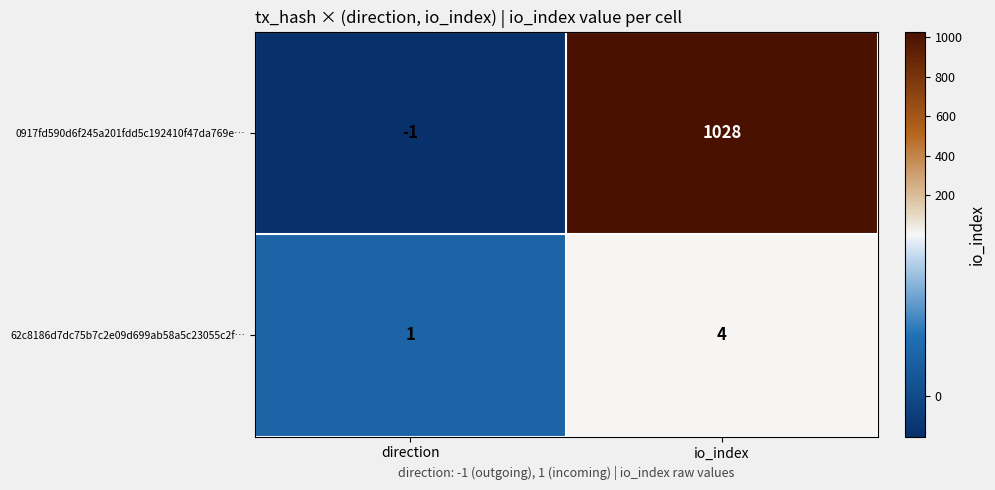

What is the minimum value shown in the chart?

-1